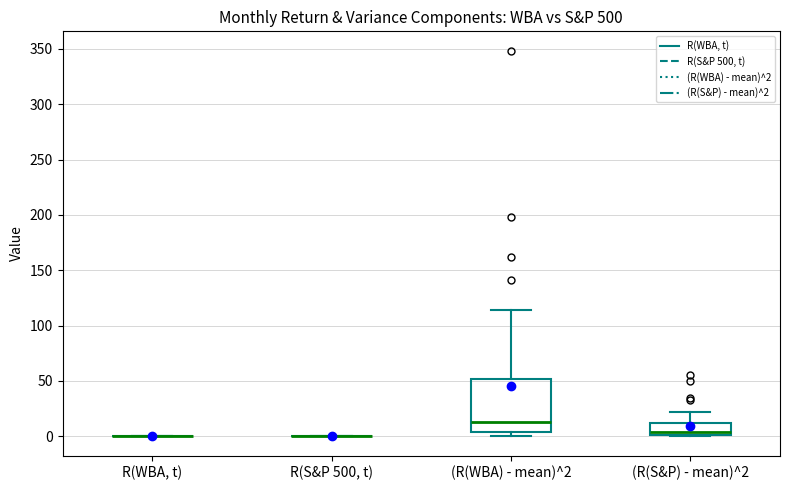

Reading left to right, read every box against the y-axis: the position of its median line, the range the box covers, and the ends of its whiskers. The values are not printed on the chart, so give them approximately, as read against the axis.

R(WBA, t): box collapsed to a line at 0, whiskers 0 to 0
R(S&P 500, t): box collapsed to a line at 0, whiskers 0 to 0
(R(WBA) - mean)^2: median 15, box 5 to 50, whiskers 0 to 115
(R(S&P) - mean)^2: median 5, box 0 to 10, whiskers 0 to 20